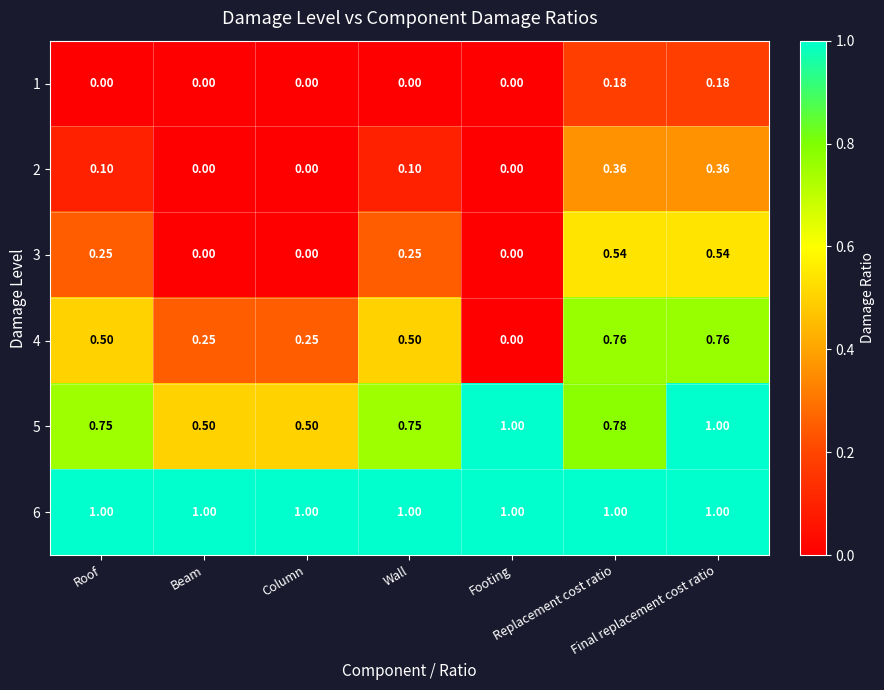

Reading right to left, extract all data points from this chart.

1: Final replacement cost ratio=0.2	Replacement cost ratio=0.2	Footing=0.0	Wall=0.0	Column=0.0	Beam=0.0	Roof=0.0
2: Final replacement cost ratio=0.4	Replacement cost ratio=0.4	Footing=0.0	Wall=0.1	Column=0.0	Beam=0.0	Roof=0.1
3: Final replacement cost ratio=0.5	Replacement cost ratio=0.5	Footing=0.0	Wall=0.2	Column=0.0	Beam=0.0	Roof=0.2
4: Final replacement cost ratio=0.8	Replacement cost ratio=0.8	Footing=0.0	Wall=0.5	Column=0.2	Beam=0.2	Roof=0.5
5: Final replacement cost ratio=1.0	Replacement cost ratio=0.8	Footing=1.0	Wall=0.8	Column=0.5	Beam=0.5	Roof=0.8
6: Final replacement cost ratio=1.0	Replacement cost ratio=1.0	Footing=1.0	Wall=1.0	Column=1.0	Beam=1.0	Roof=1.0